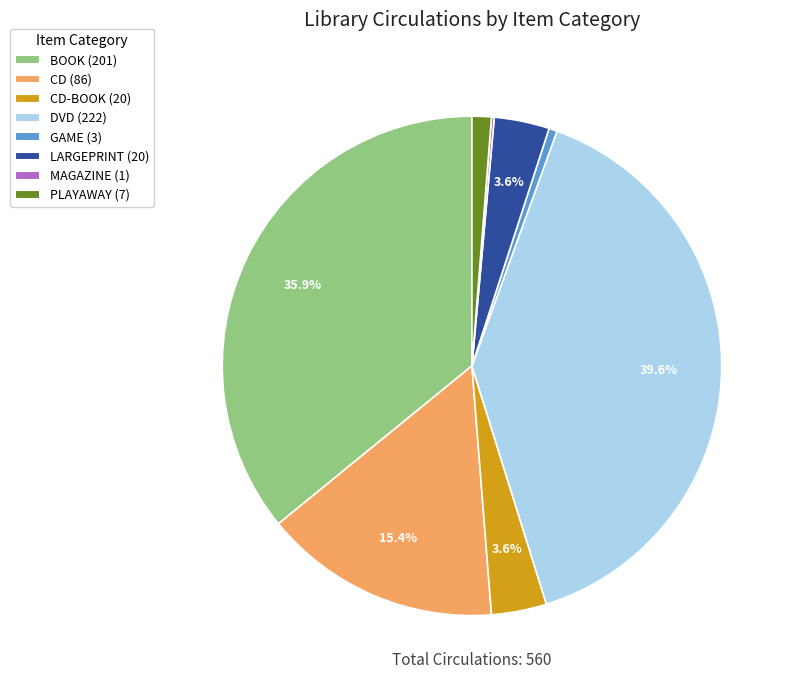

Does any single category account for the majority?

No